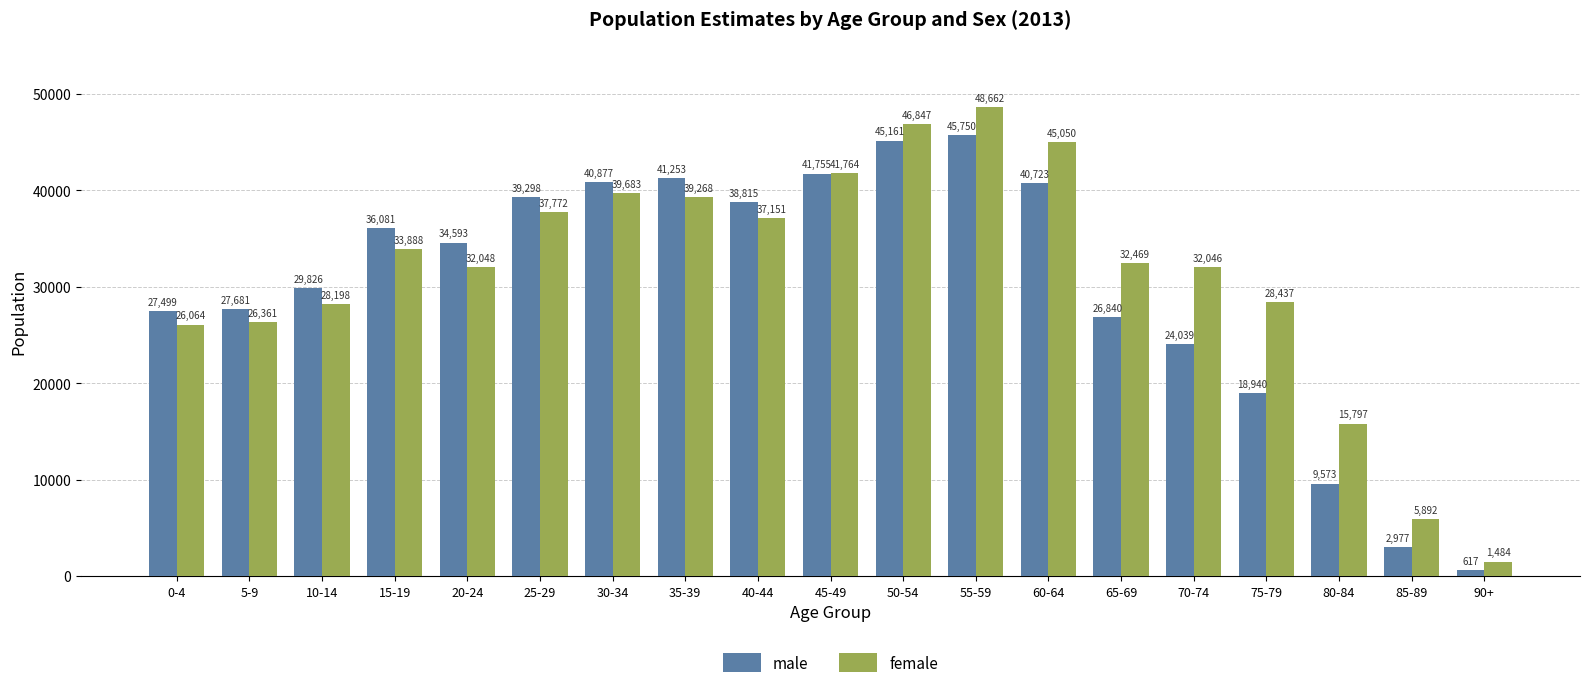

What are all the series names shown in the legend?

male, female